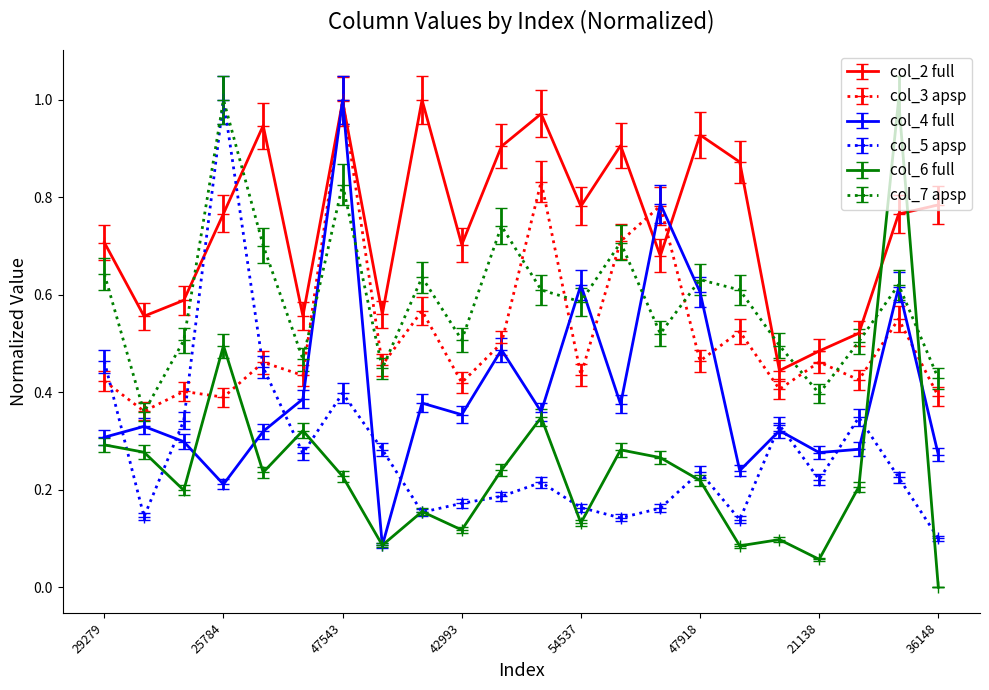

What are all the series names shown in the legend?

col_2 full, col_3 apsp, col_4 full, col_5 apsp, col_6 full, col_7 apsp